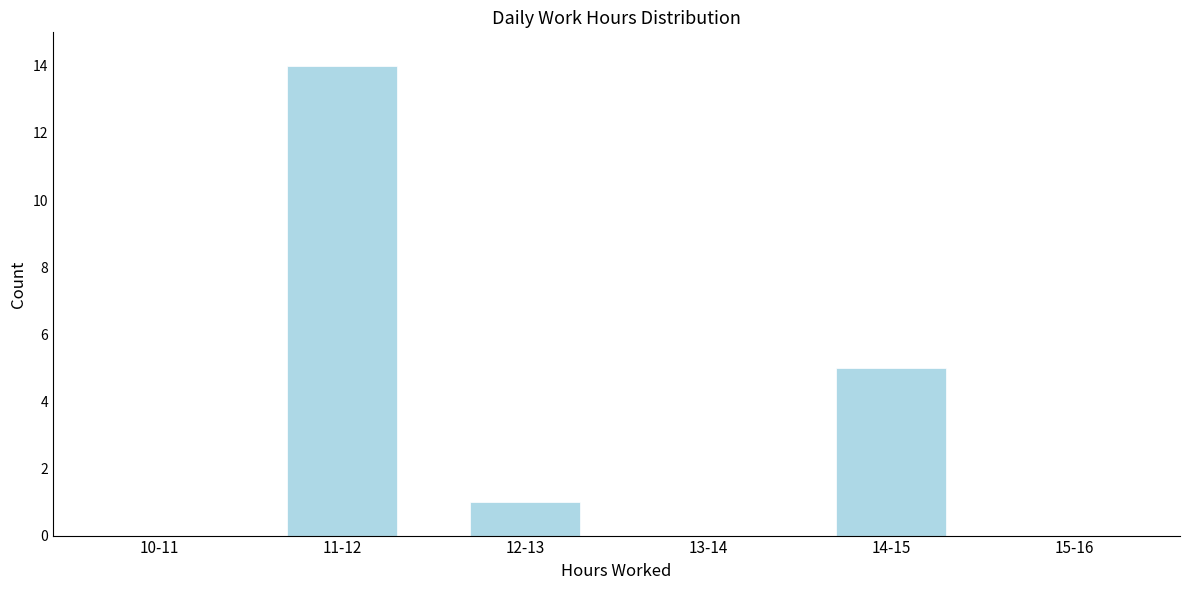

Reading left to right, extract all data points from this chart.

10-11=0	11-12=14	12-13=1	13-14=0	14-15=5	15-16=0